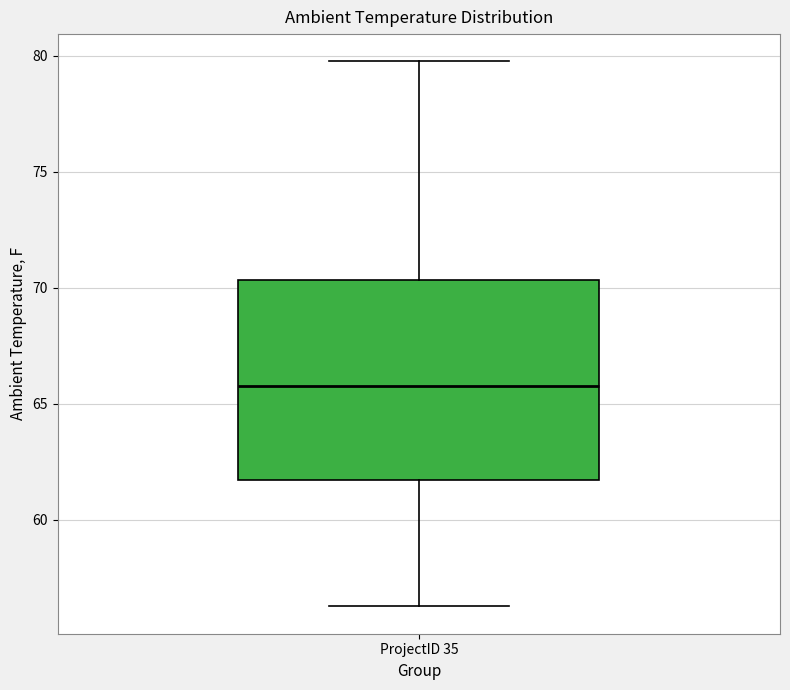

Read this box plot against the y-axis: the position of the median line, the range covered by the box, and the ends of both whiskers. The values are not printed on the chart, so give them approximately, as read against the axis.

median 66.0, box 61.5 to 70.5, whiskers 56.5 to 80.0